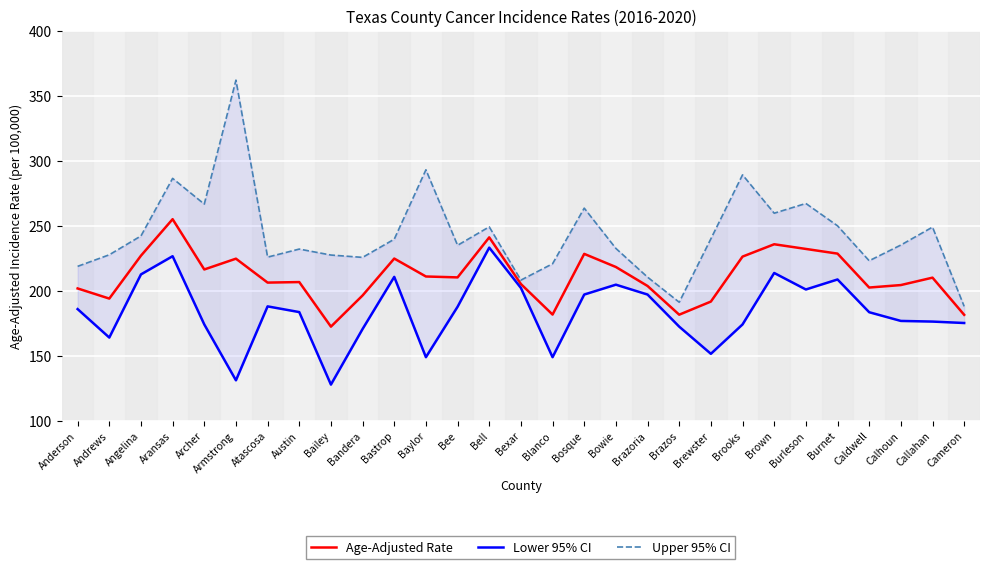

Is the value of Age-Adjusted Rate at Callahan greater than the value of Upper 95% CI at Brooks?

No